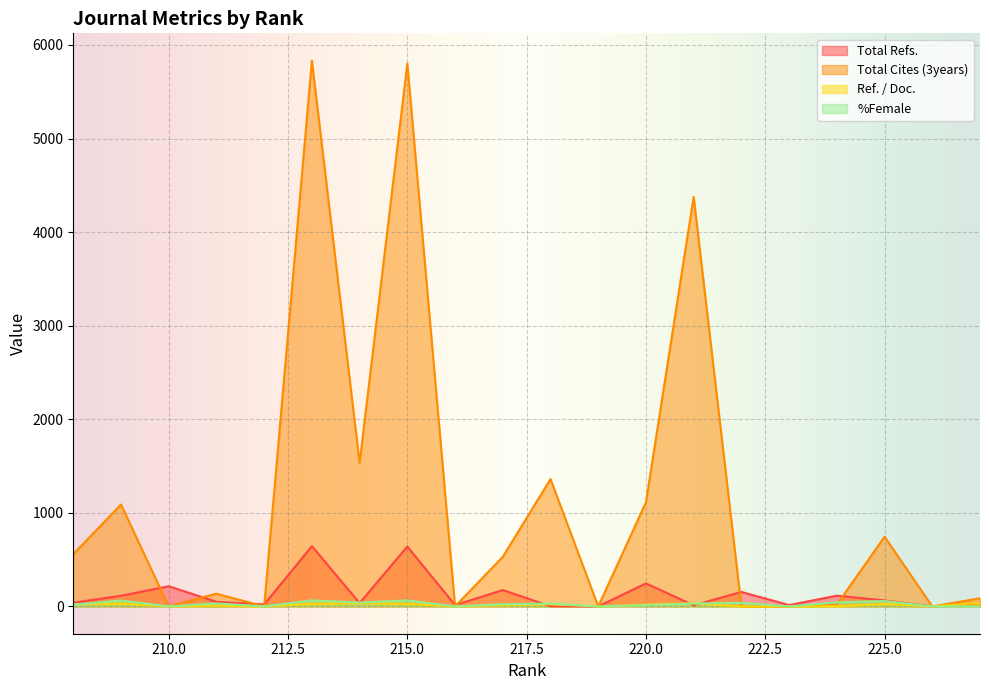

How many positive values does the Ref. / Doc. series have?

13